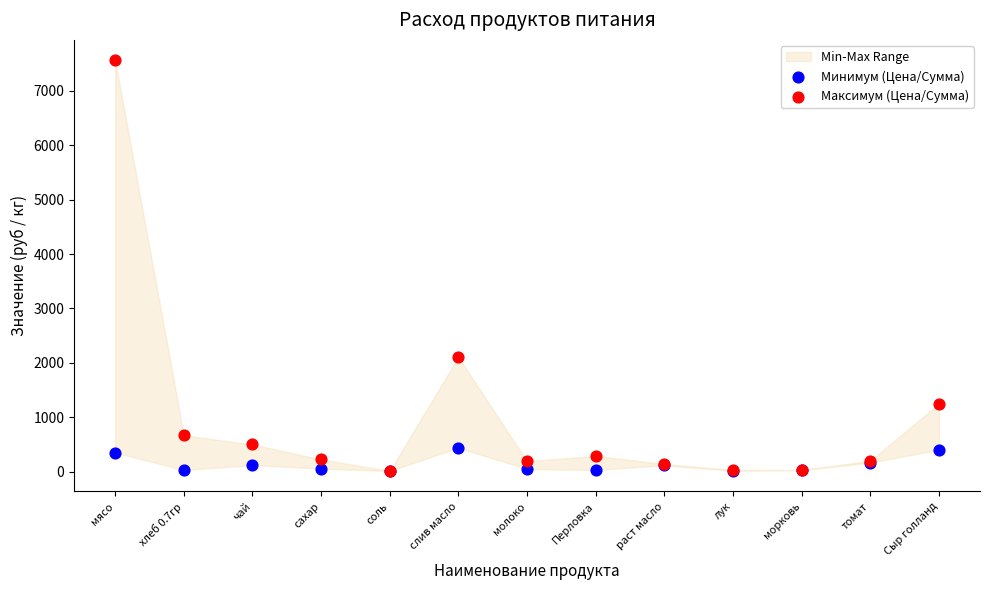

Which series reaches the maximum Y coordinate?

Максимум (Цена/Сумма)